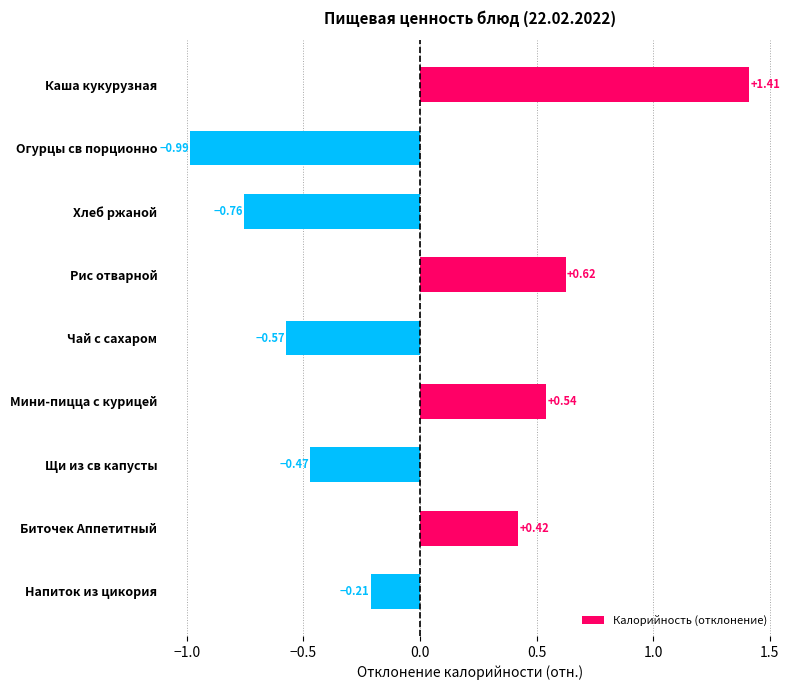

List the labels in order of value, largest first.

Каша кукурузная, Рис отварной, Мини-пицца с курицей, Биточек Аппетитный, Напиток из цикория, Щи из св капусты, Чай с сахаром, Хлеб ржаной, Огурцы св порционно